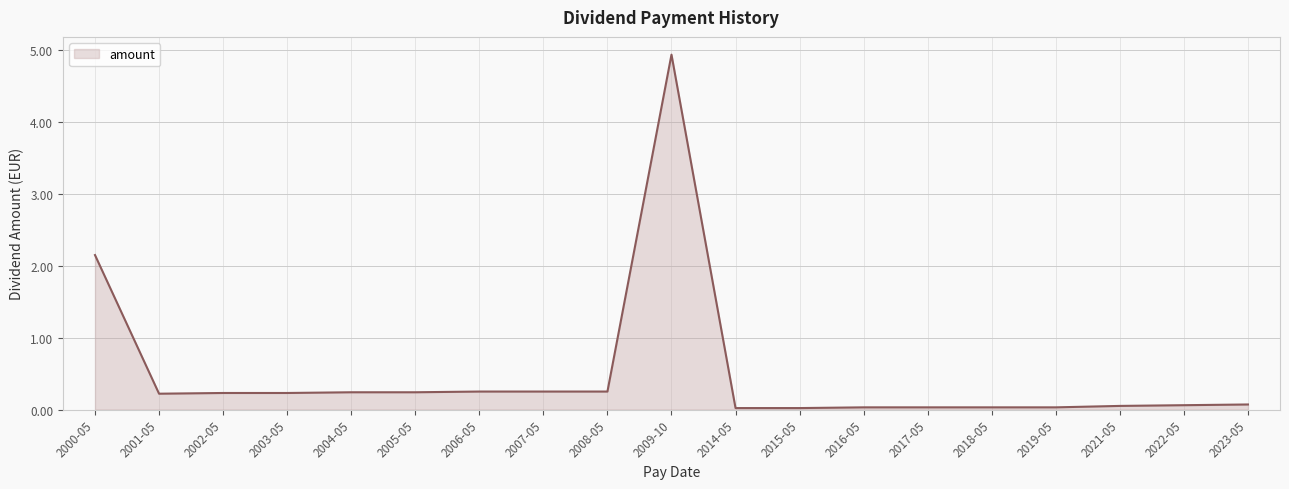

What is the greatest value displayed?

4.9